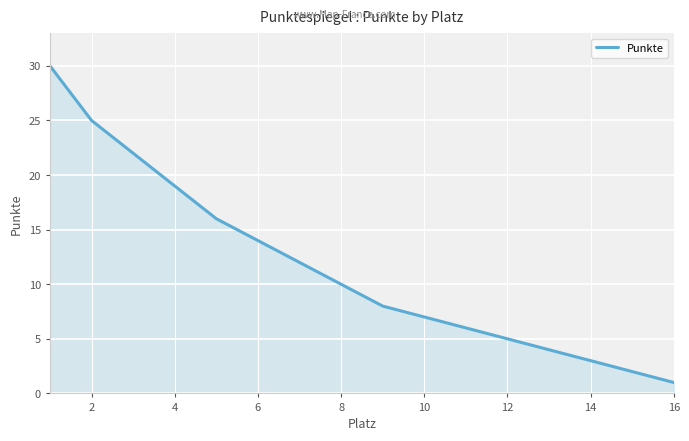

True or false: there are more than 0 points higher than both neighbors.

False